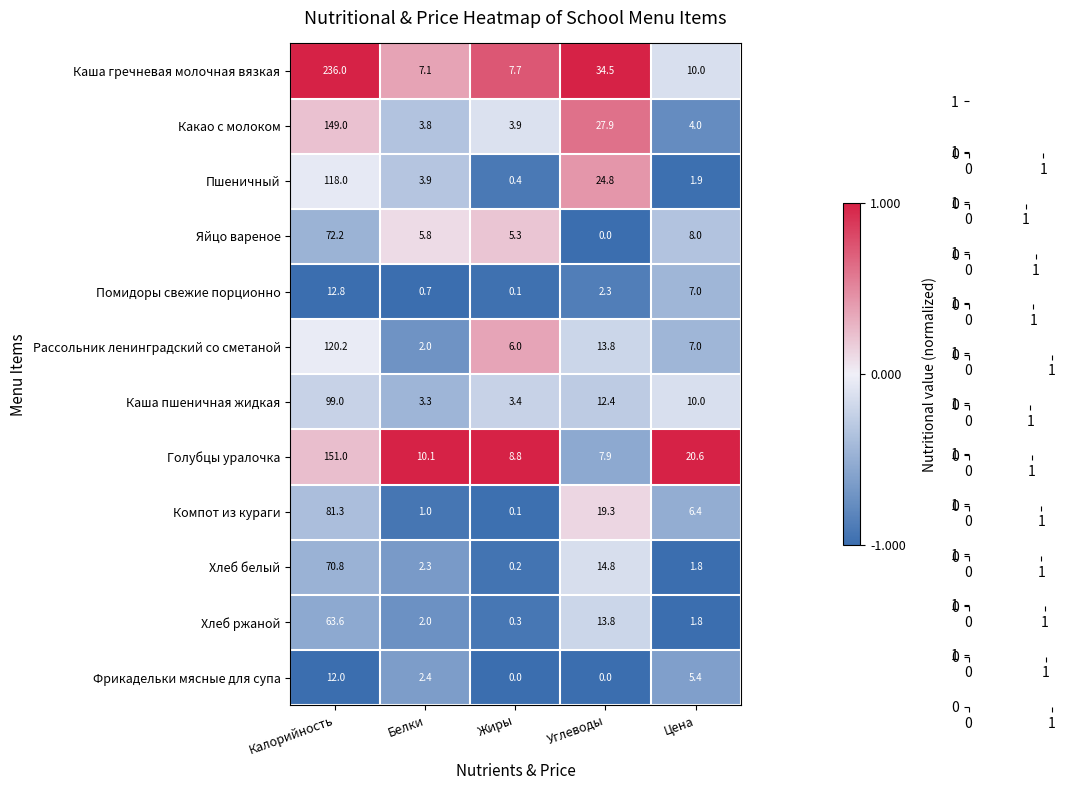

List the labels in order of Помидоры свежие порционно value, smallest first.

Жиры, Белки, Углеводы, Цена, Калорийность